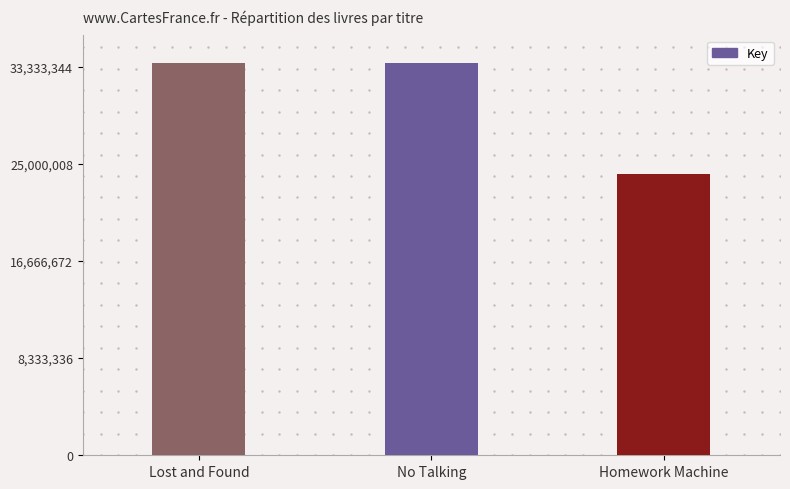

What is the label of the 3rd bar from the right?

Lost and Found